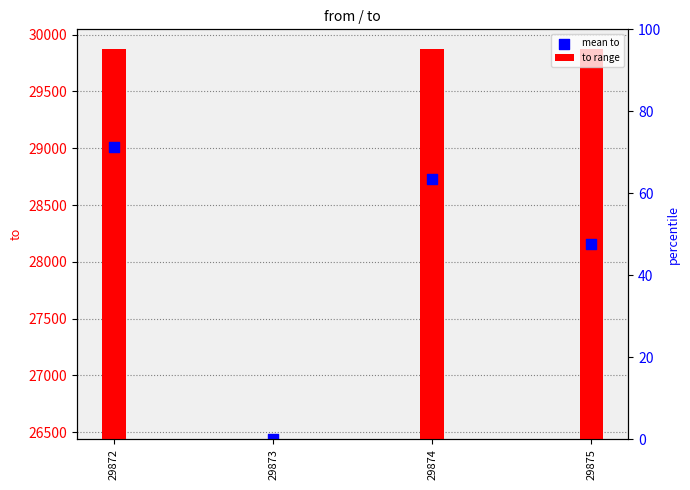

Approximately how many times larger is the value at 29873 compared to 29875?

0.9